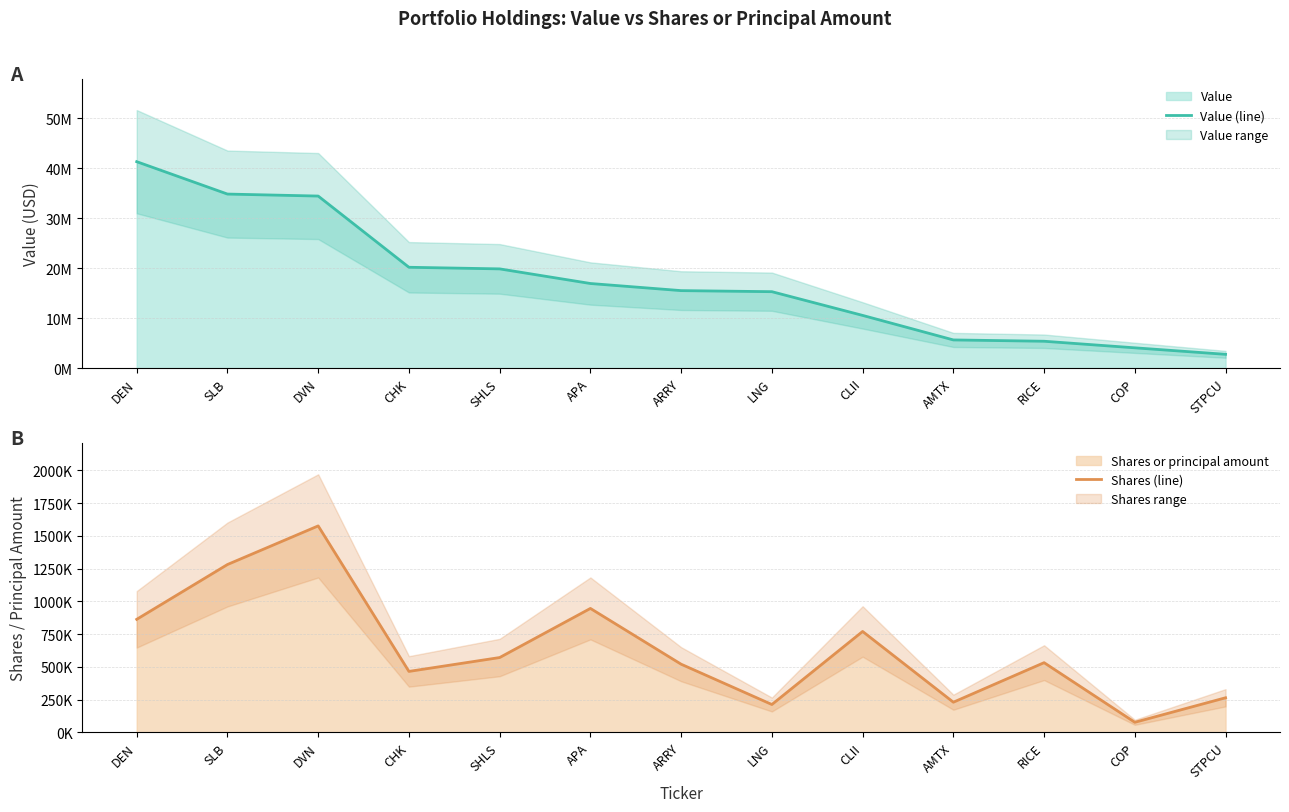

Is the value of Value (line) at SHLS greater than the value of Shares (line) at COP?

Yes